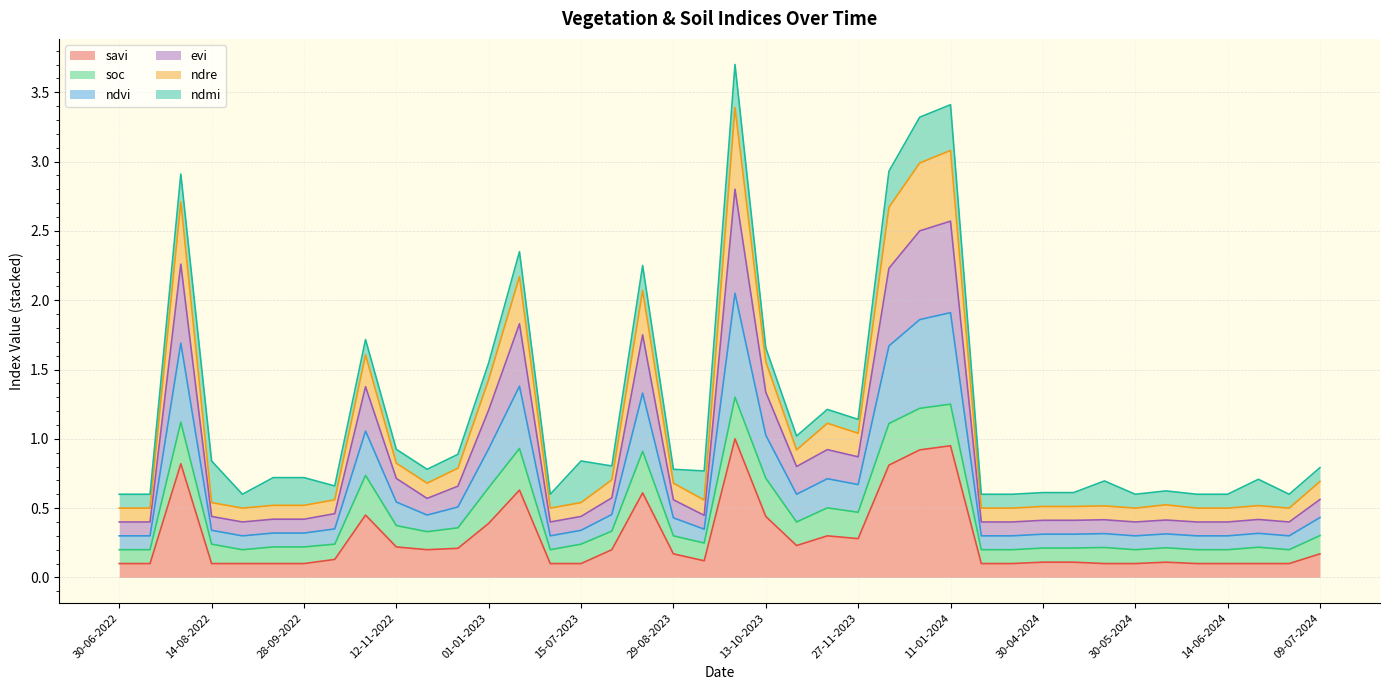

The evi series shows 0.7 at 13-10-2022. True or false?

False